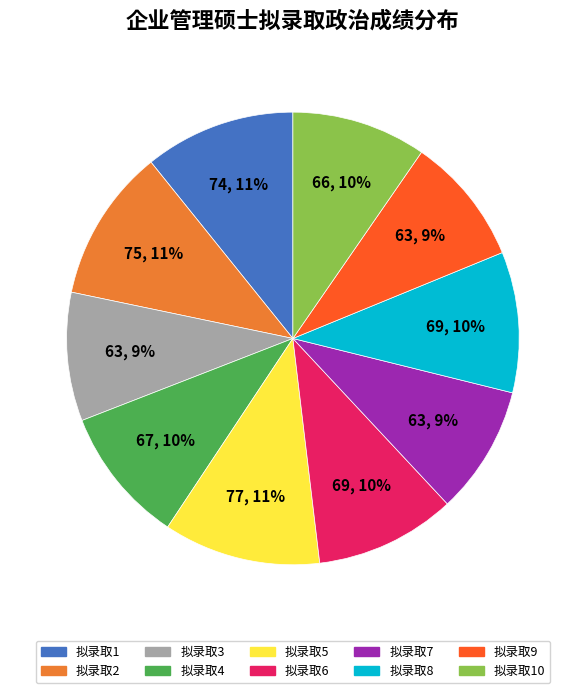

Is there any slice that represents more than half of the pie?

No